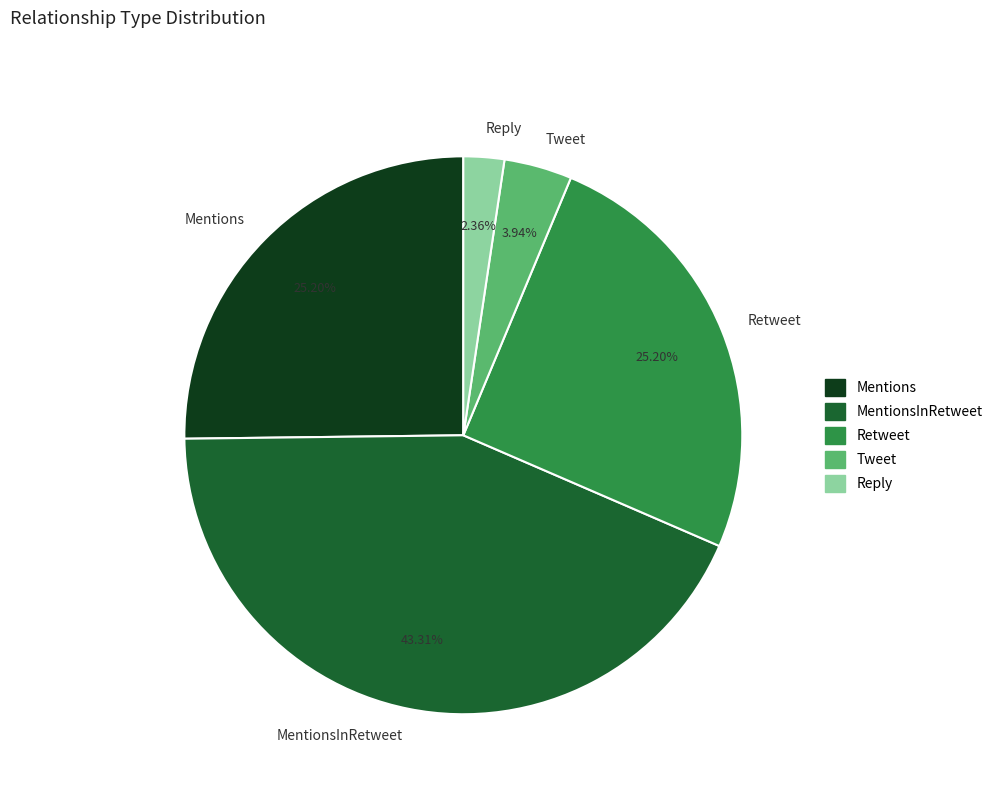

Which has a higher value, Reply or Retweet?

Retweet